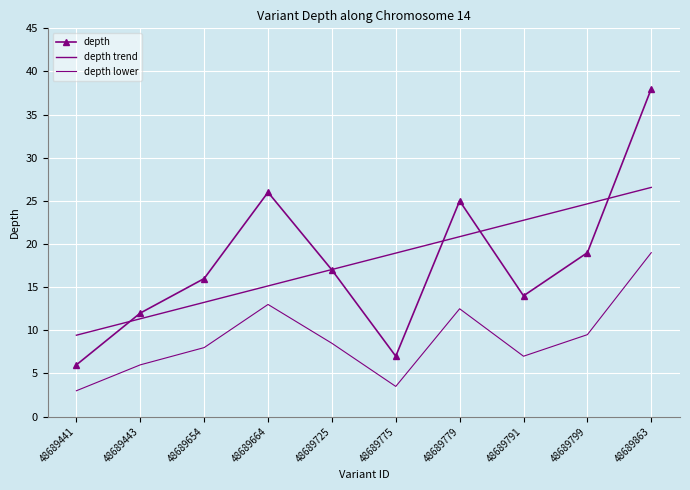

In depth, how many points are lower than both neighbors (excluding endpoints)?

2